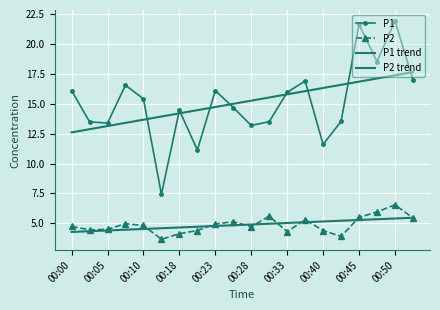

At which label does P1 first exceed 15?

00:00